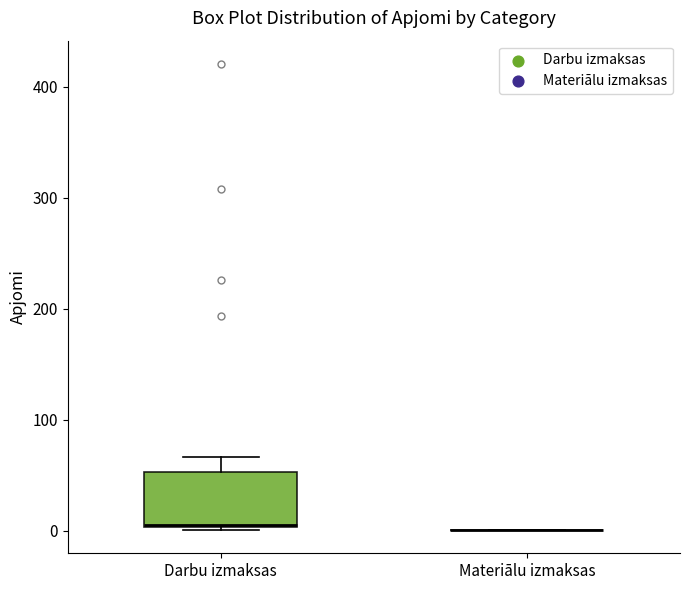

Reading left to right, transcribe this box plot: for each box, give where its median line is, the range the box spans, and where its two whiskers end, as read against the y-axis. The values are not printed on the chart, so give them approximately, as read against the axis.

Darbu izmaksas: median 10, box 0 to 50, whiskers 0 to 70
Materiālu izmaksas: box collapsed to a line at 0, whiskers 0 to 0